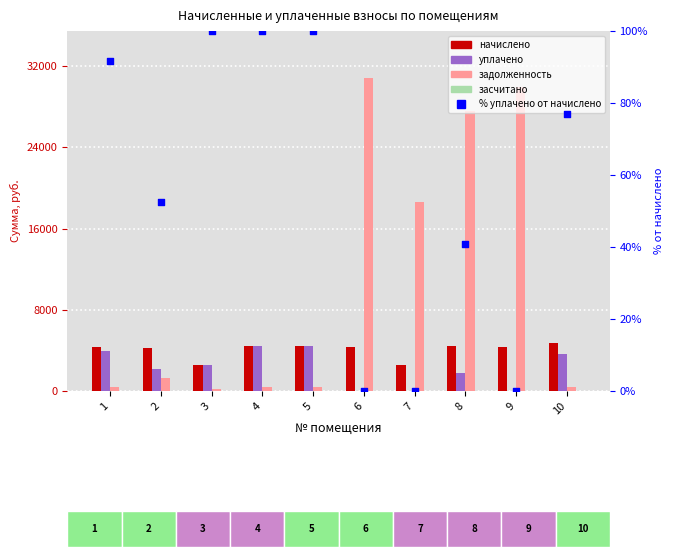

Which series has the largest total across all categories?

задолженность